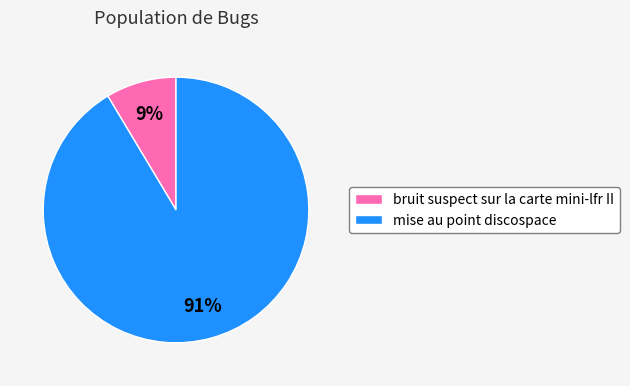

Do bruit suspect sur la carte mini-lfr II and mise au point discospace together represent more than half of the pie?

Yes